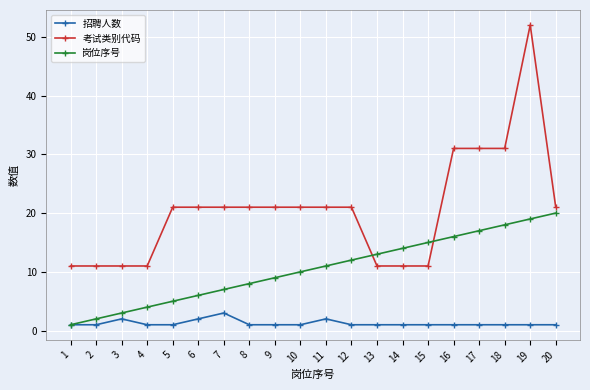

Is this an area chart (filled region under the line)?

No